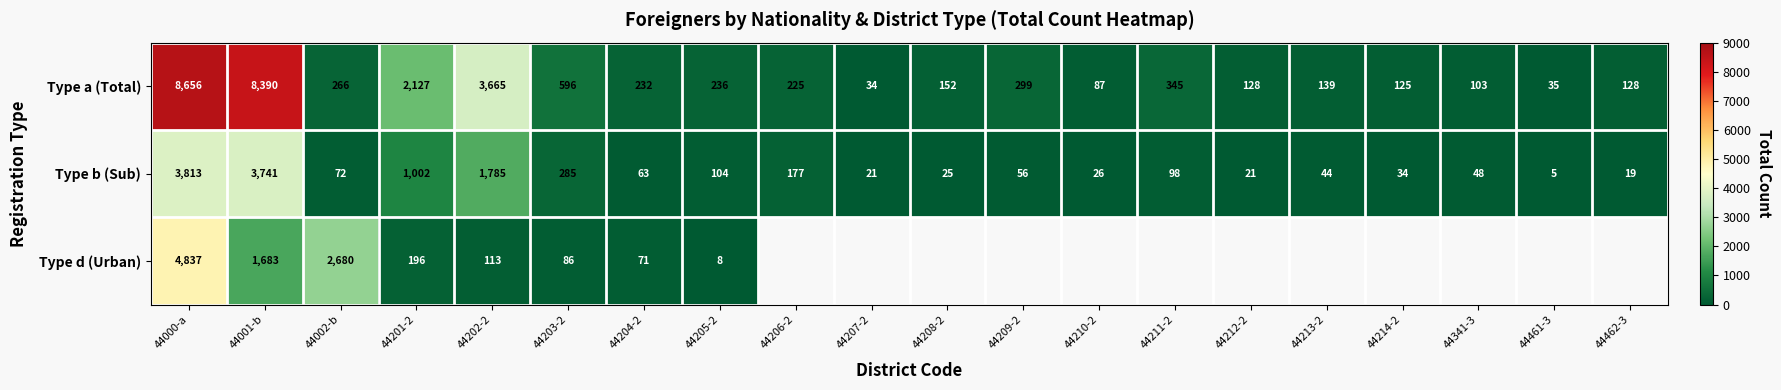

How many series are shown in this chart?

3